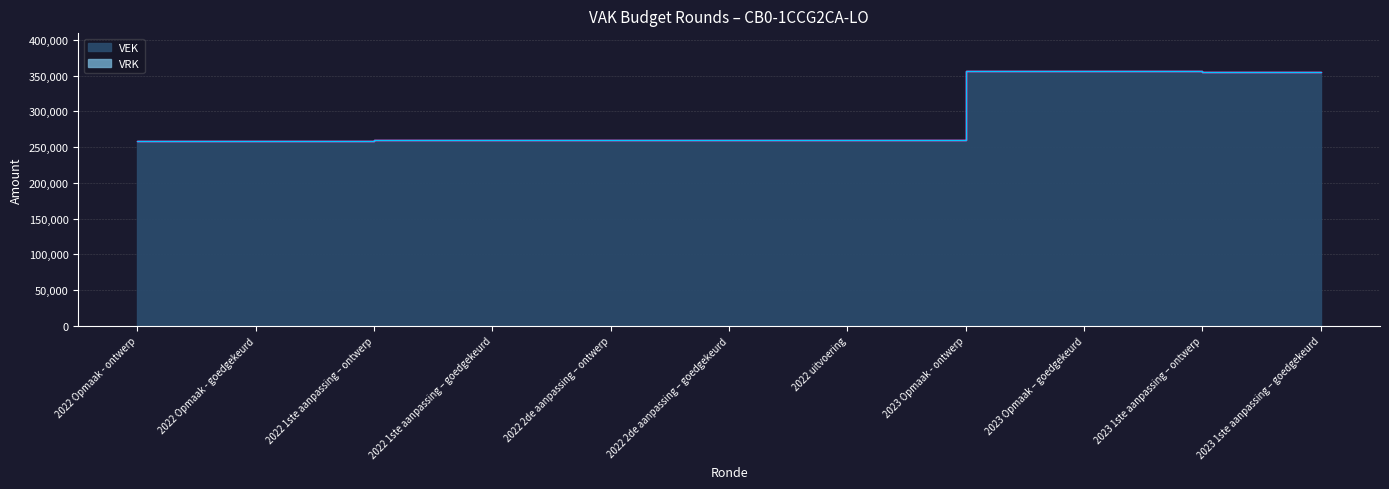

List the labels in order of value, smallest first.

2022 Opmaak - ontwerp, 2022 Opmaak - goedgekeurd, 2022 uitvoering, 2022 1ste aanpassing – ontwerp, 2022 1ste aanpassing – goedgekeurd, 2022 2de aanpassing – ontwerp, 2022 2de aanpassing – goedgekeurd, 2023 1ste aanpassing – ontwerp, 2023 1ste aanpassing – goedgekeurd, 2023 Opmaak - ontwerp, 2023 Opmaak – goedgekeurd